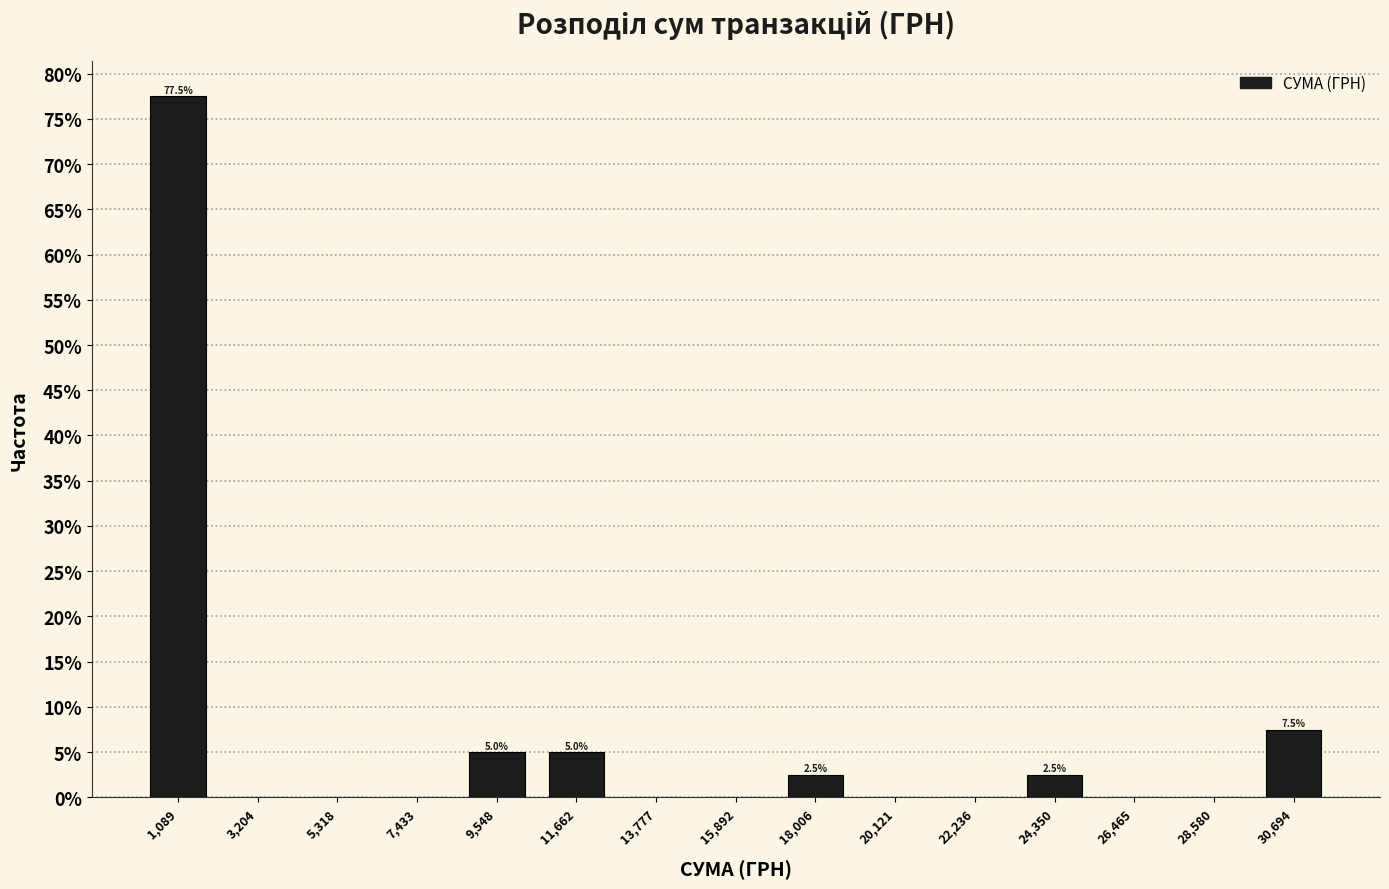

Which range on the x-axis has the tallest bar?

0 to 2000